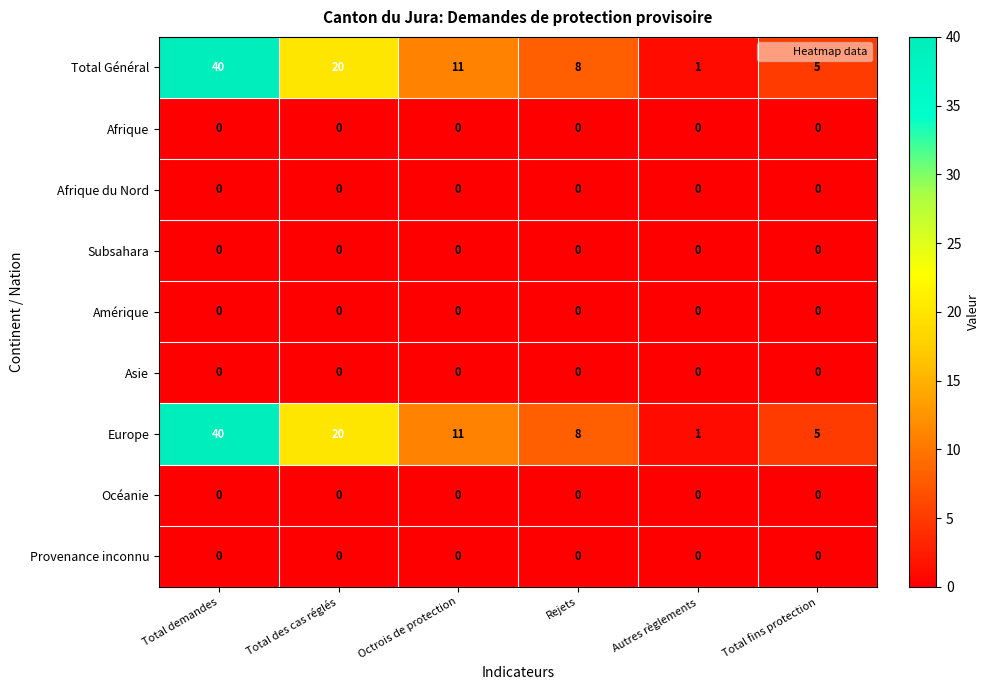

What is the difference between the highest and lowest values at Total des cas réglés?

20